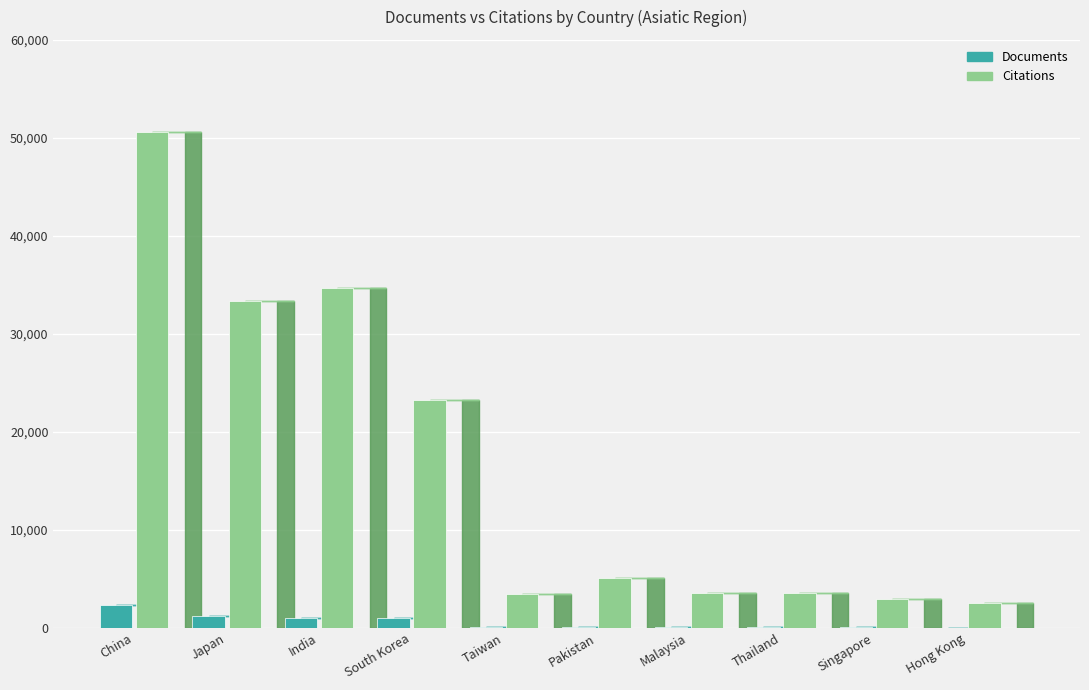

Which series has the widest spread of values?

Citations